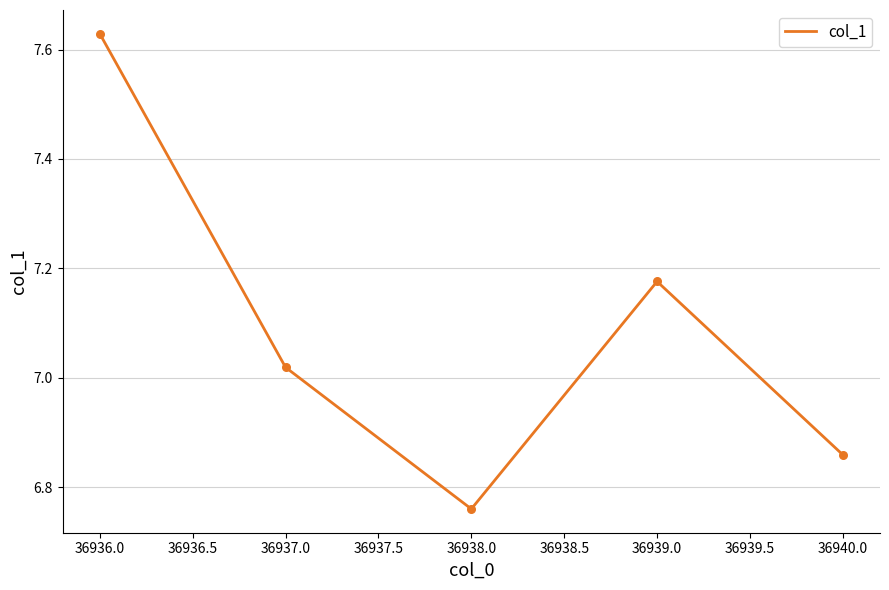

What is the change in value from 36937.0 to 36939.0?

+0.2